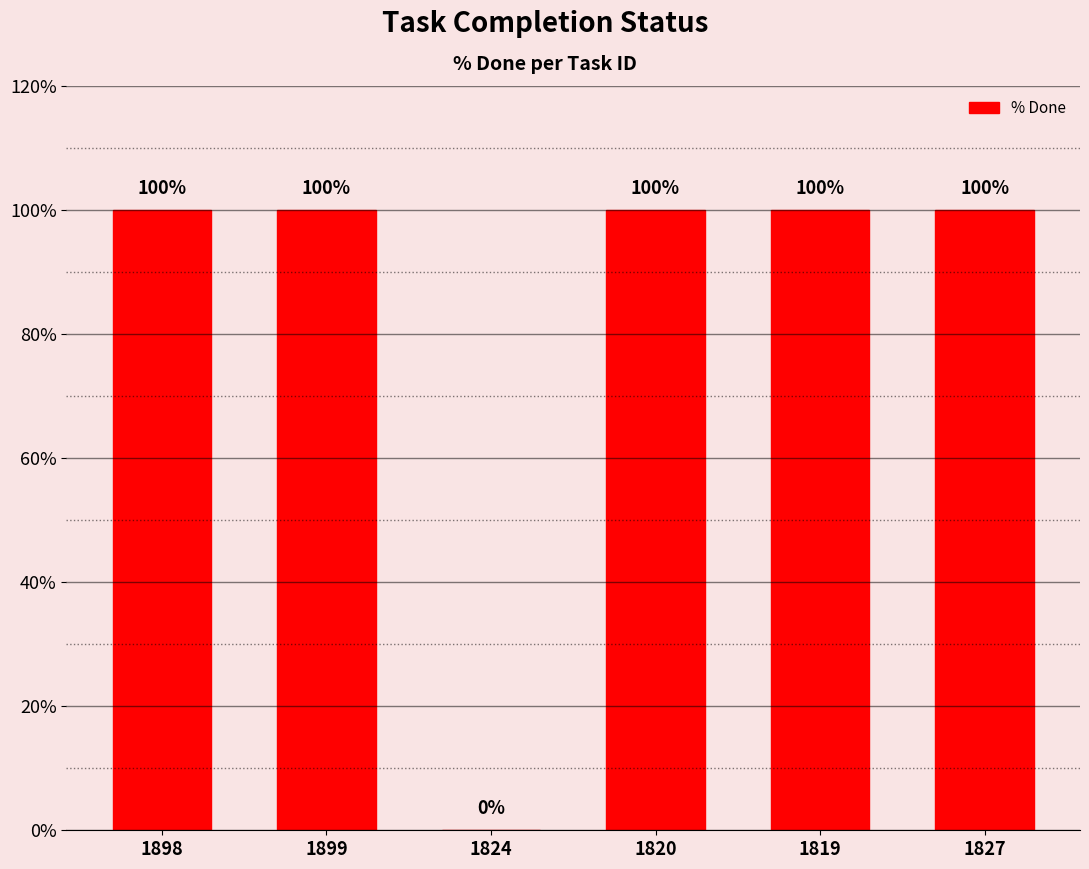

Read the value at 1899.

100